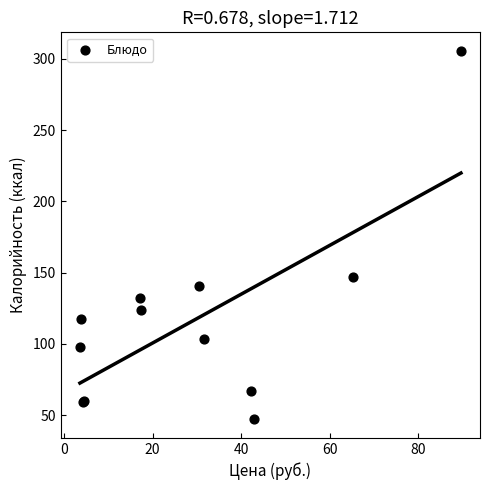

What Y value in the scatter plot is closest to 176?

147.0